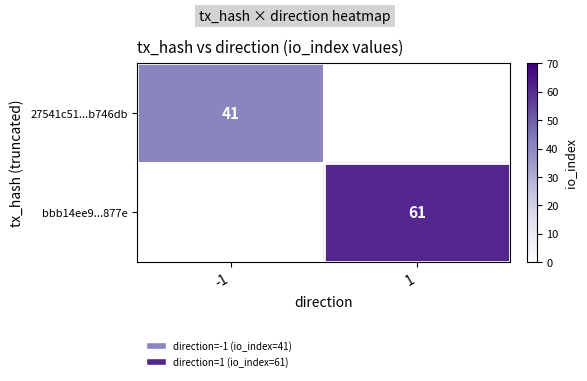

True or false: 27541c51...b746db has a value of 11 at -1.

False